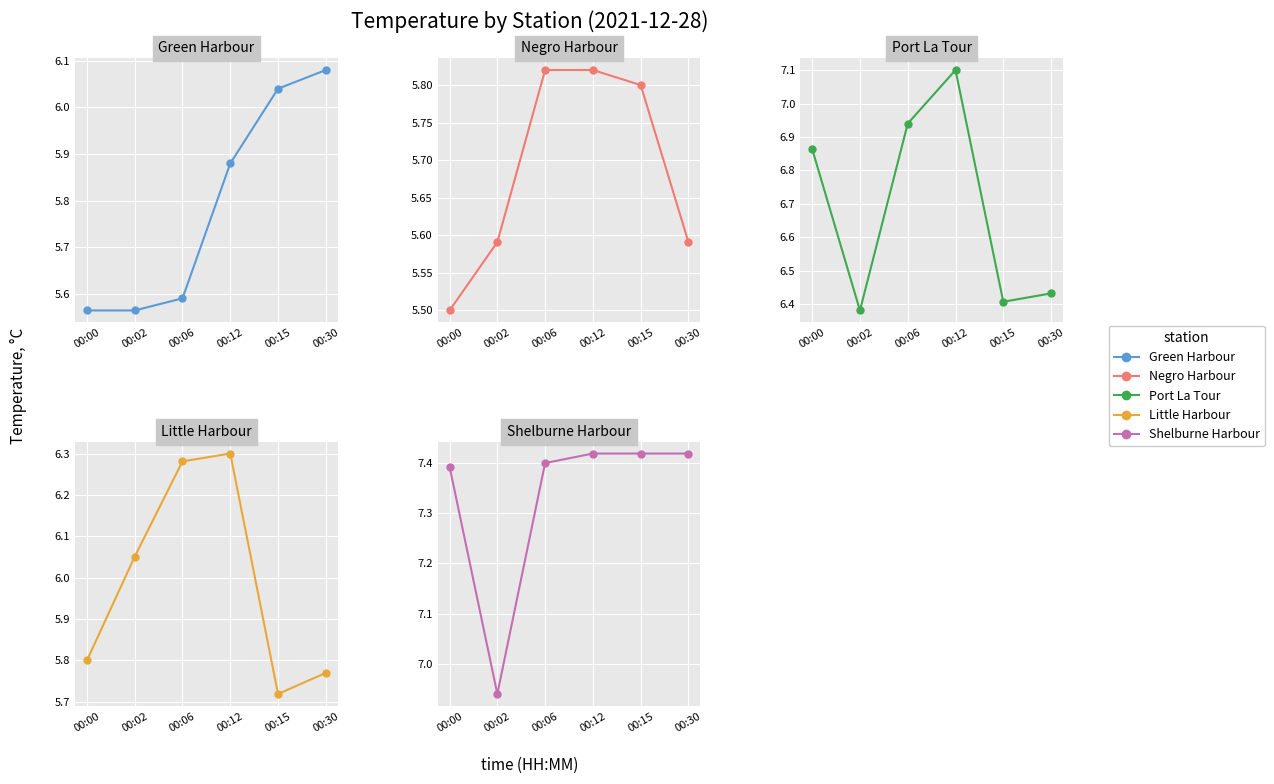

What is the difference between the Little Harbour-Little Harbour values at 00:02 and 00:30?

0.3